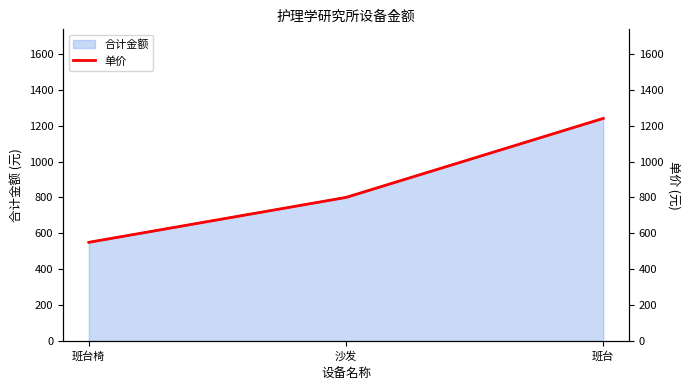

Count the values in the range 550 to 1240.

3